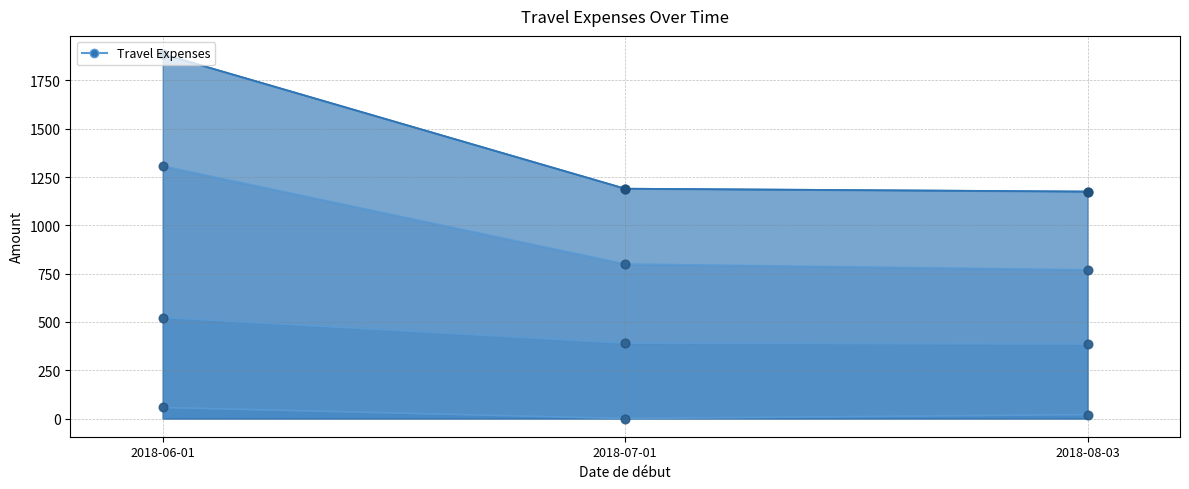

At which category is the sum across all series the highest?

2018-06-01